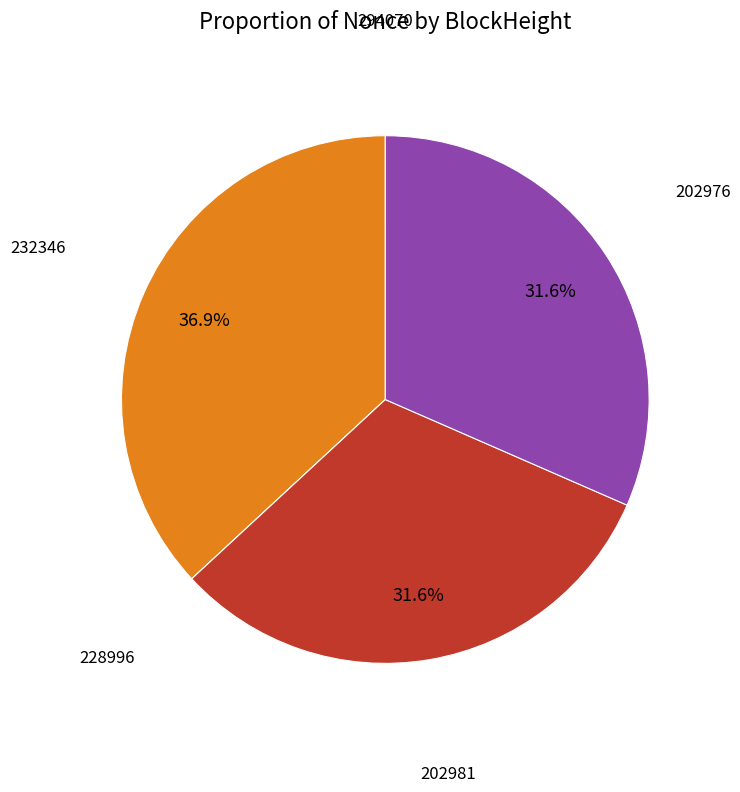

Does any single category account for the majority?

No